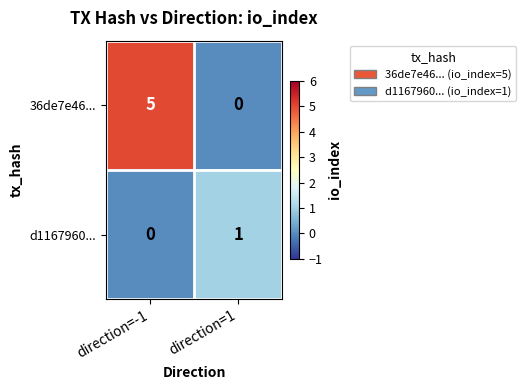

Reading right to left, transcribe all the data shown in this chart.

36de7e46...: 0	5
d1167960...: 1	0